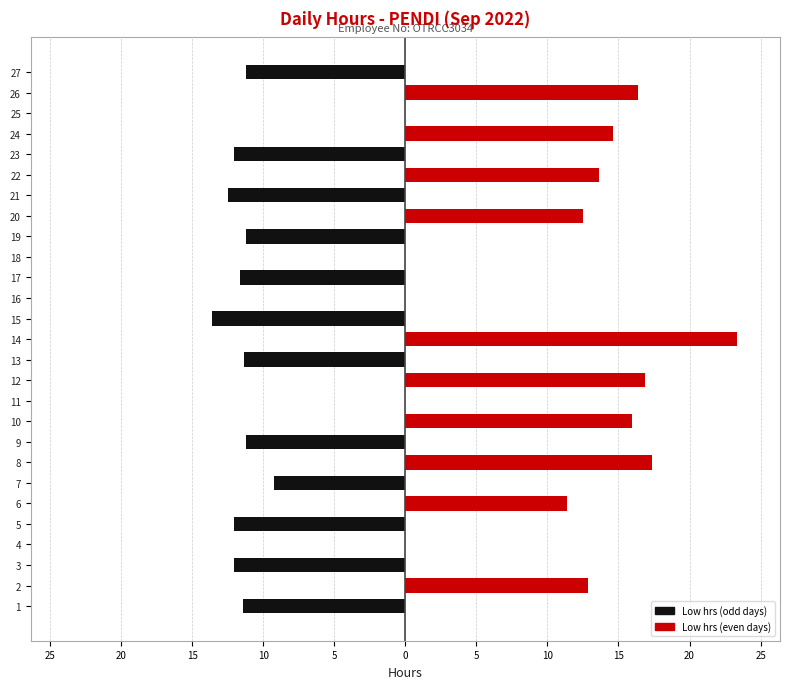

Between 9 and 5, which is larger?

9